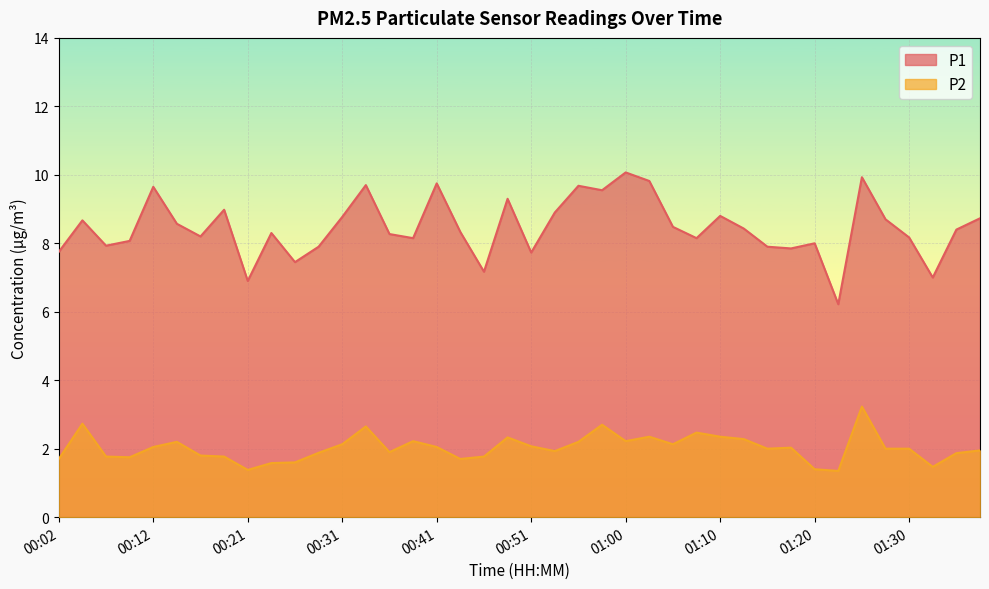

Which series has the largest range (max minus min)?

P1